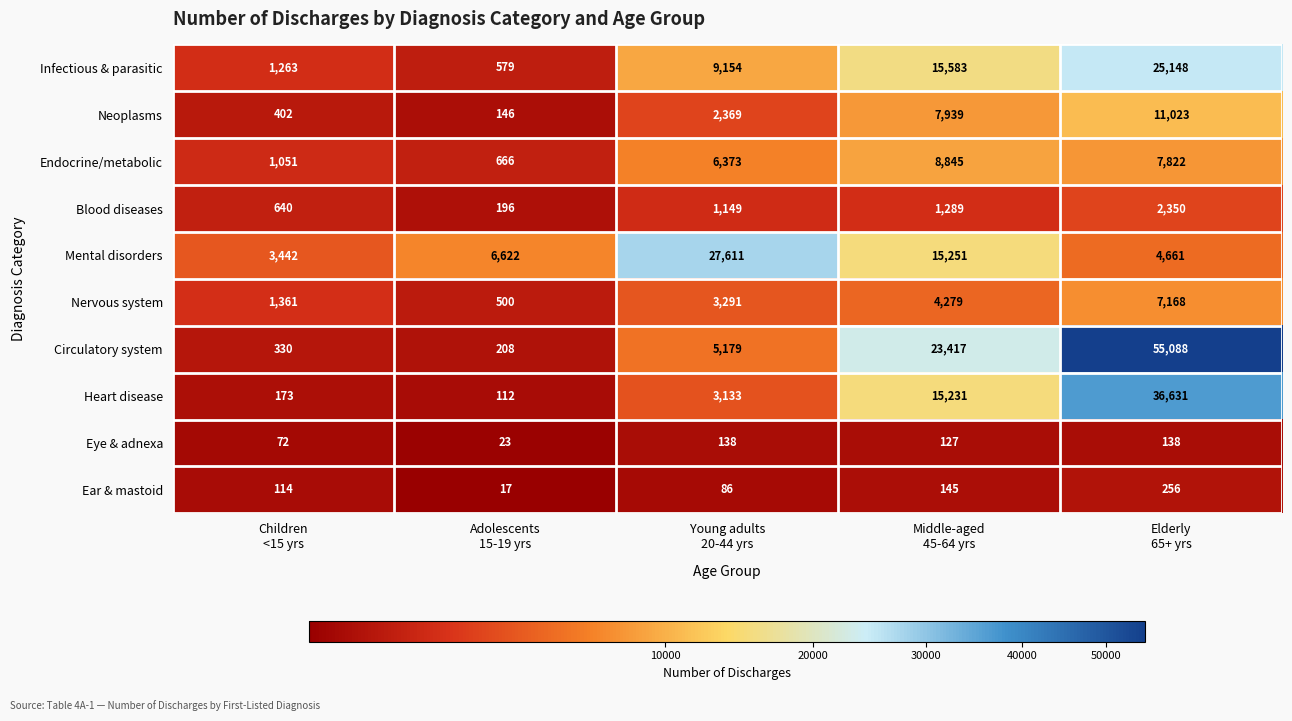

What is the difference between the second highest and second lowest values in the Infectious & parasitic series?

14320